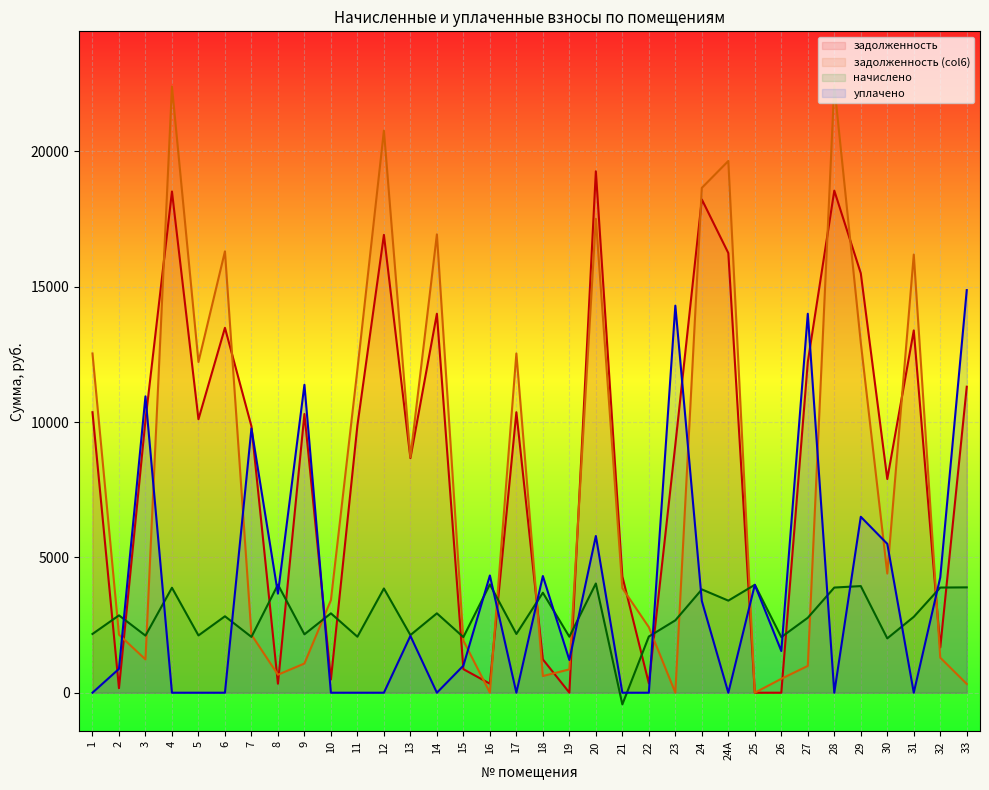

The начислено series shows 2061.6 at 7. True or false?

True